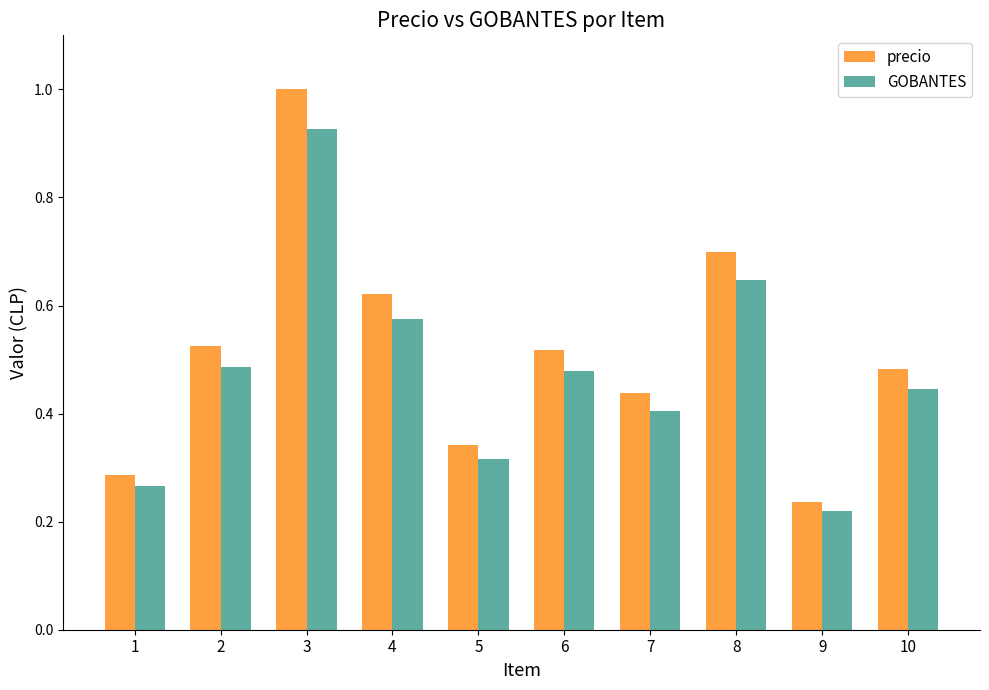

Which series has the largest total across all categories?

precio